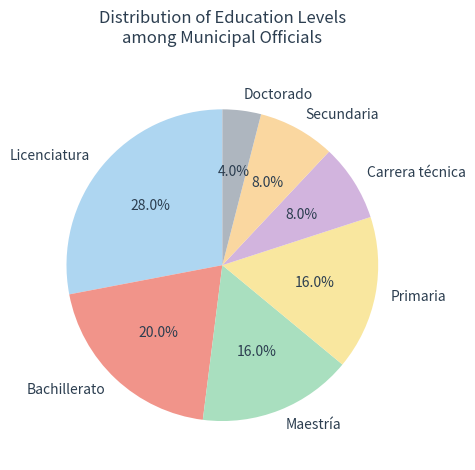

Combined, what portion of the pie is Maestría and Secundaria?

24.0%